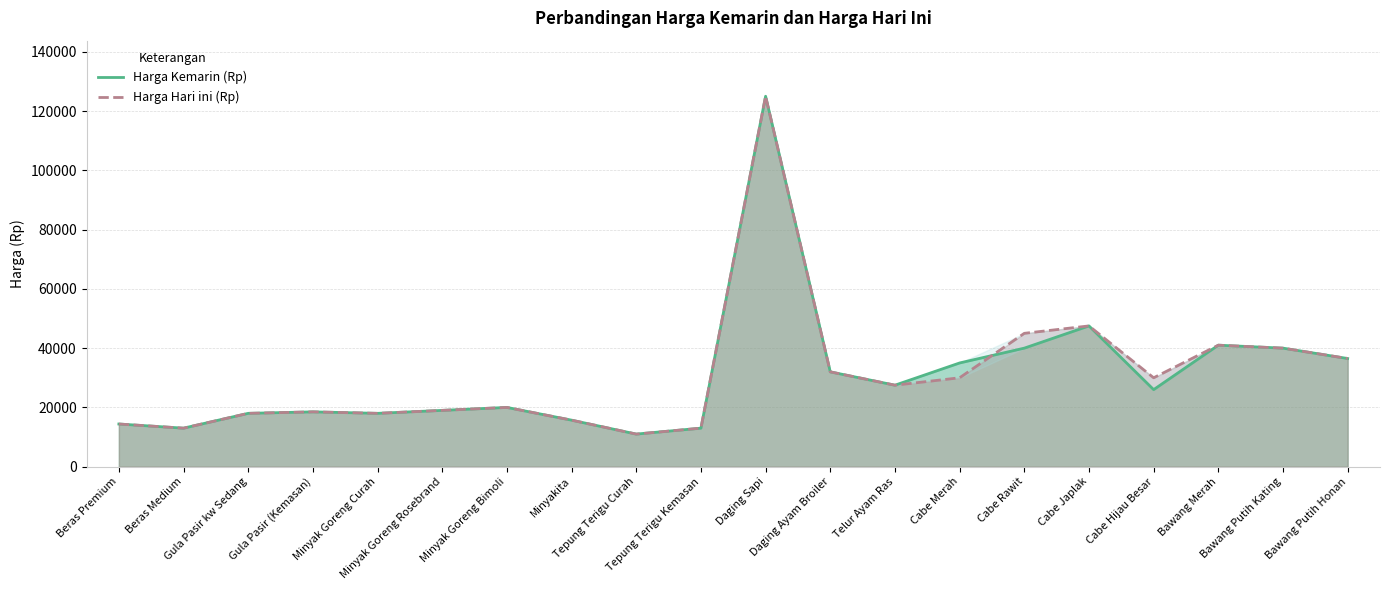

What is the approximate value of Harga Hari ini (Rp) at Gula Pasir kw Sedang, to the nearest 50?

18000